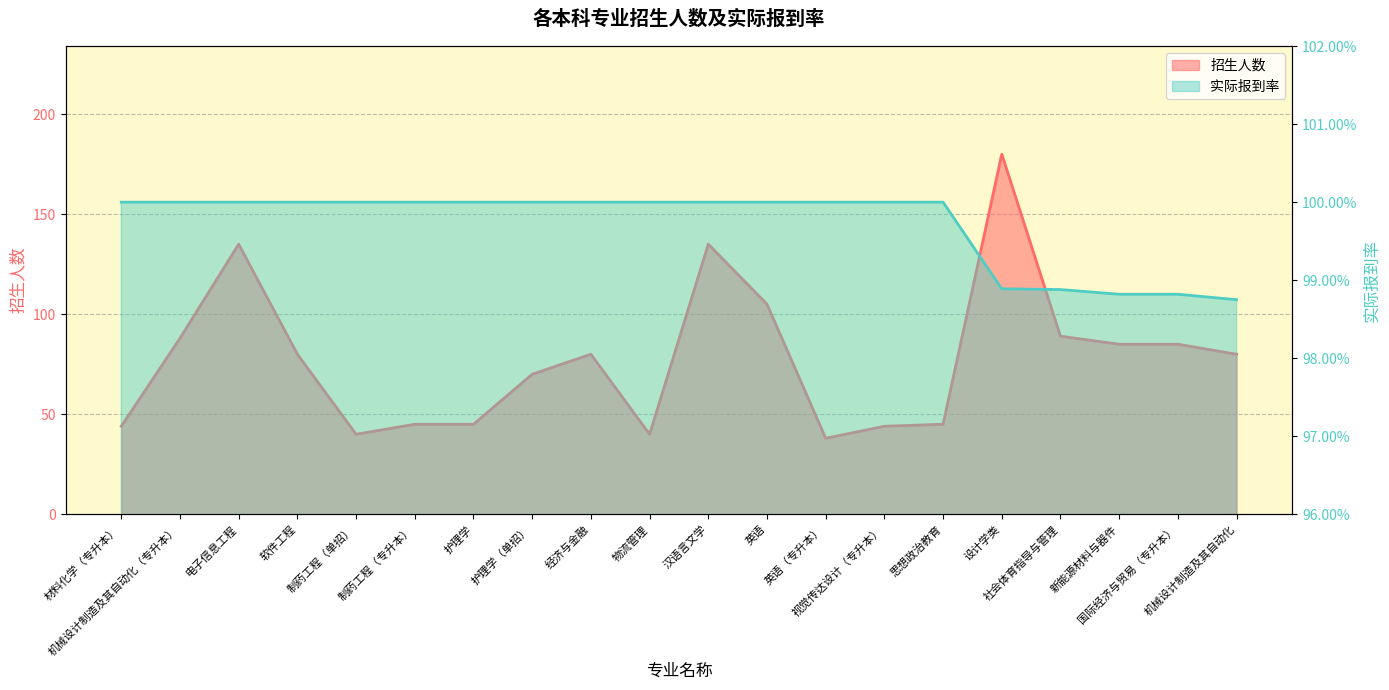

At which category is the sum across all series the highest?

设计学类